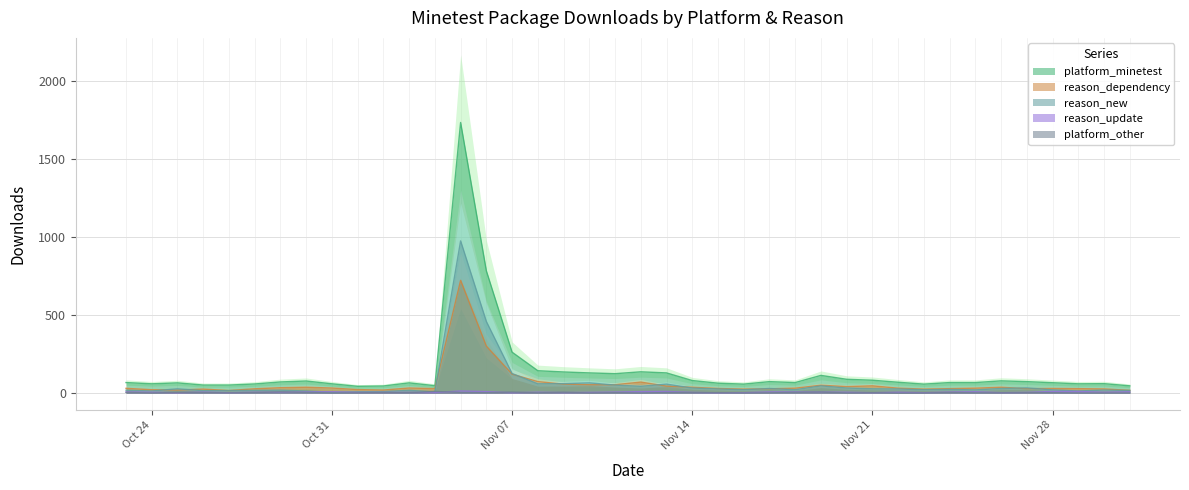

What is the difference between the highest and lowest values at Nov 14?

77